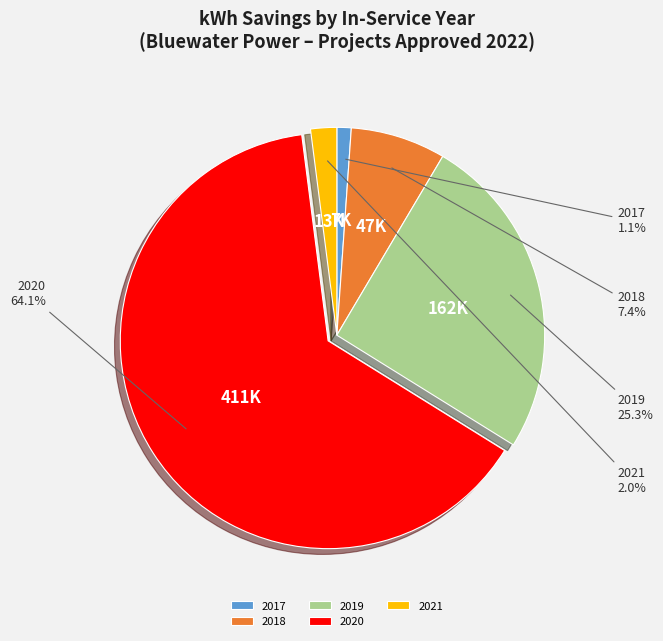

Does any single category account for the majority?

Yes